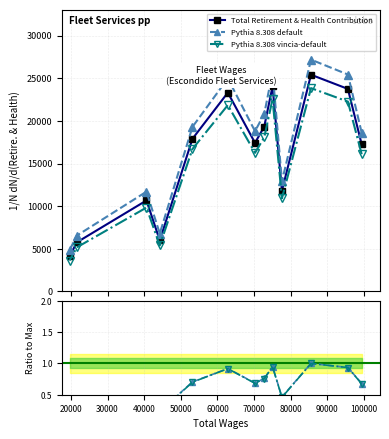

True or false: Total Retirement & Health Contribution and Pythia 8.308 vincia-default intersect in this chart.

False